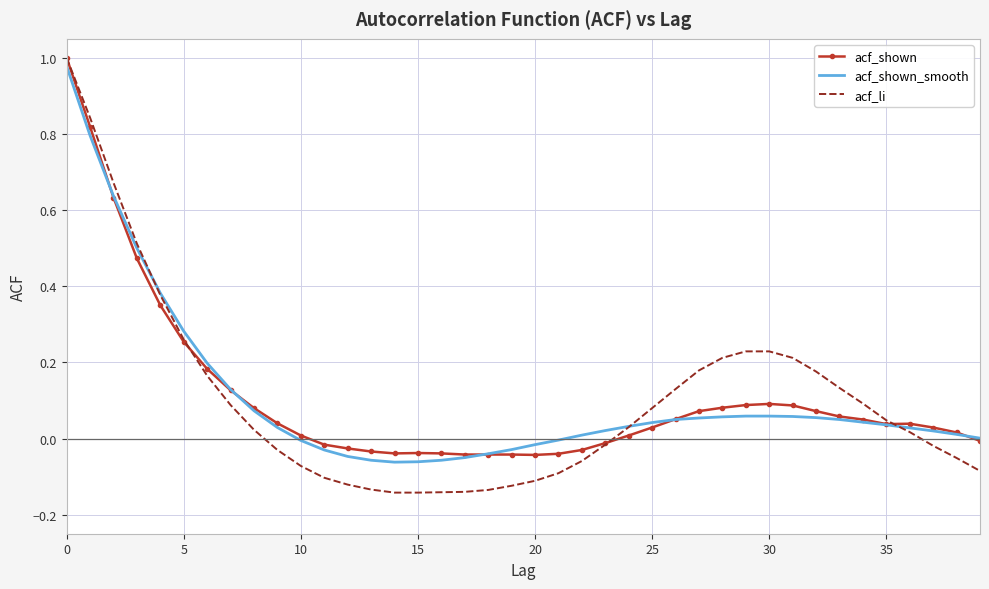

Which series has the widest spread of values?

acf_li